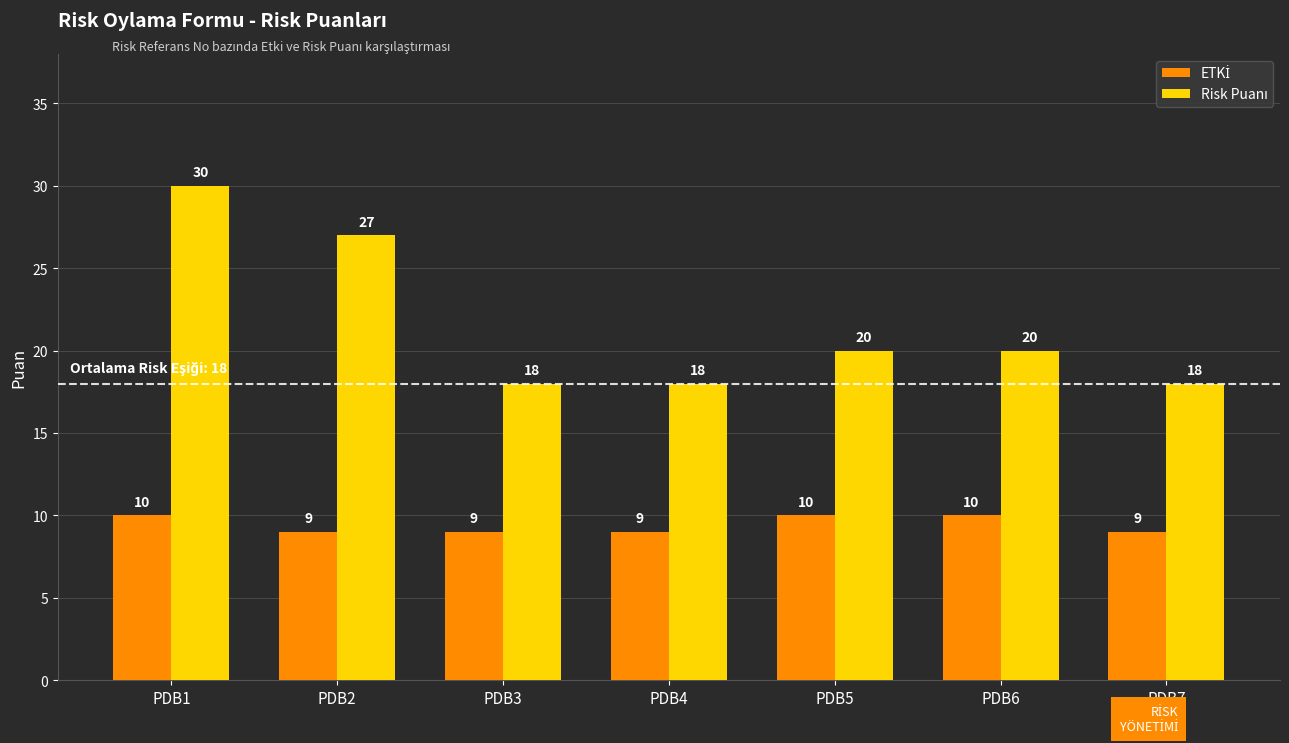

What is the spread (max minus min) of values at PDB1?

20